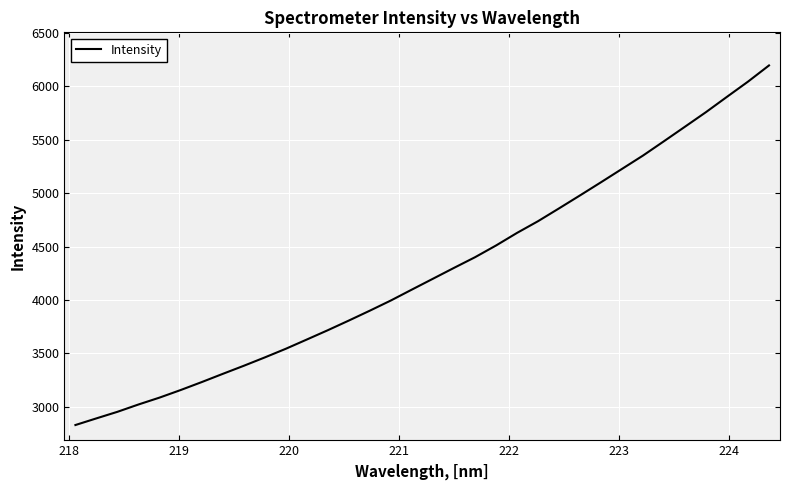

What is the minimum value shown in the chart?

2830.6